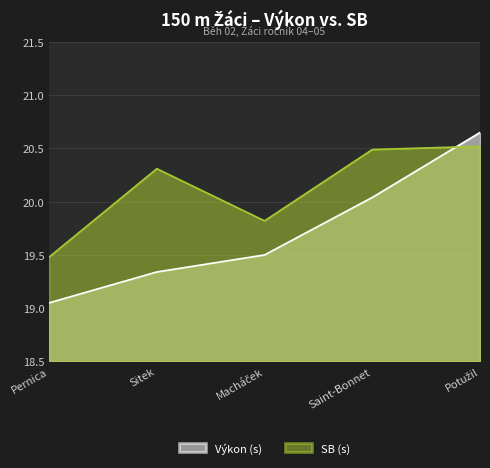

True or false: SB (s) and Výkon (s) cross at least once.

True